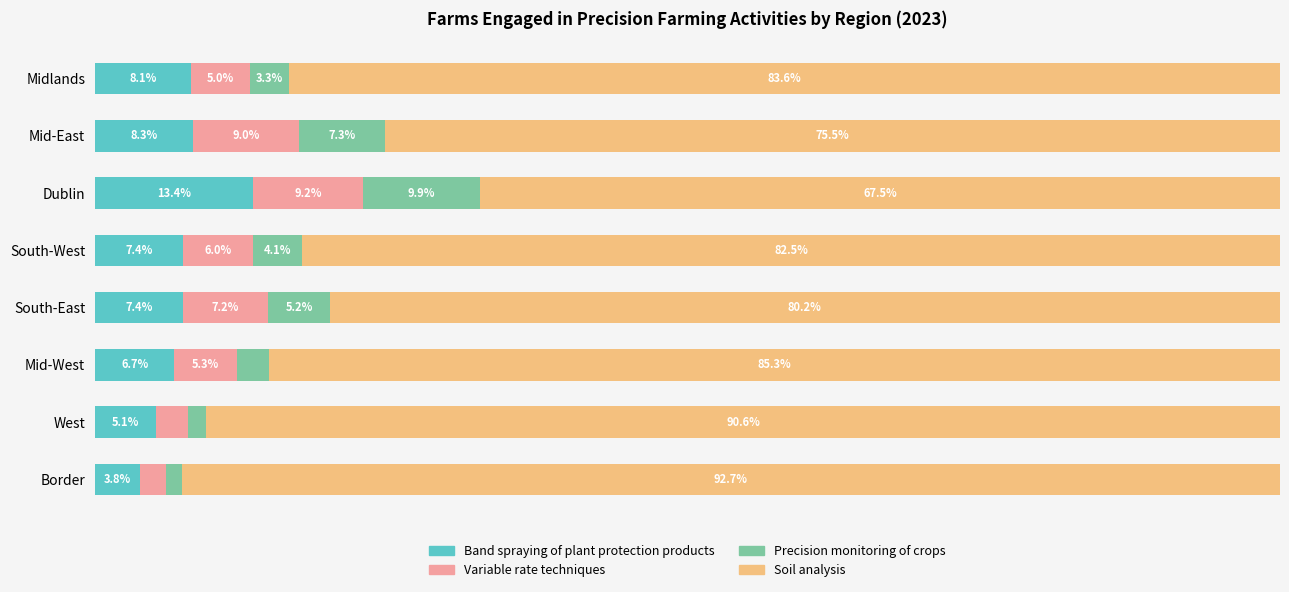

Which category has the lowest value in the Band spraying of plant protection products series?

Border